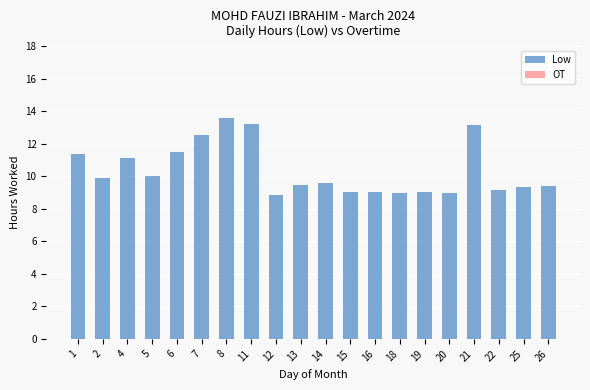

Which label corresponds to the largest value in the chart?

8